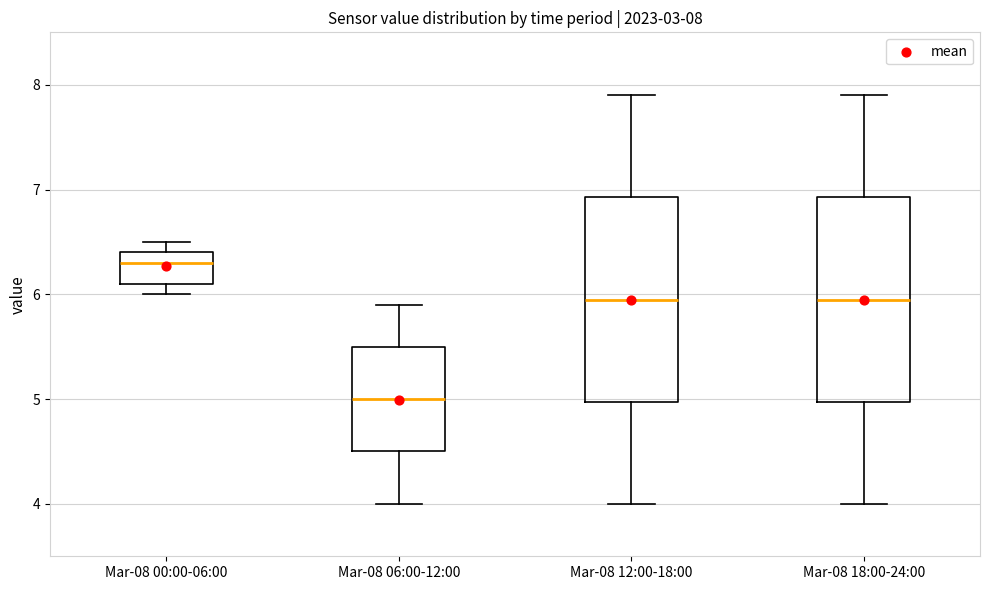

Which box's median line is the highest?

Mar-08 00:00-06:00